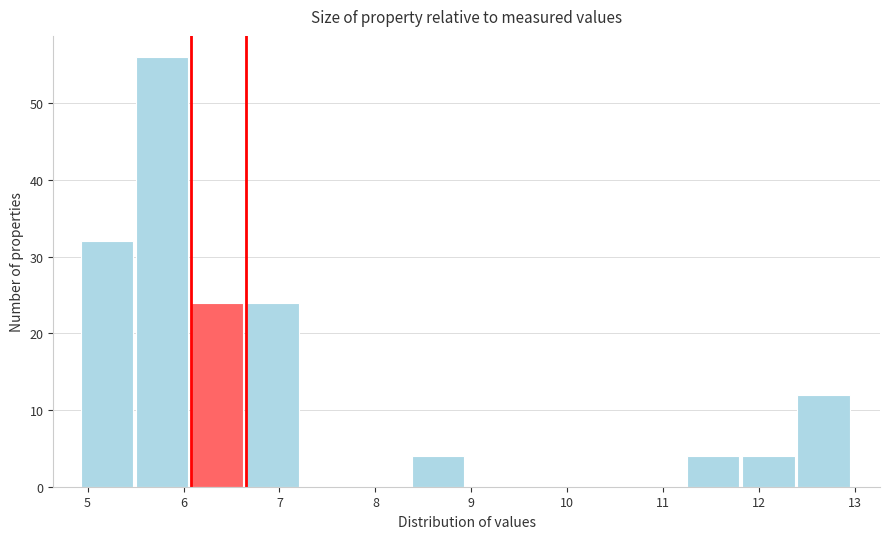

Reading left to right, list every bar in this chart as the range it spans on the x-axis followed by its height. Neither the bar edges nor the heights are printed on the chart, so give them approximately, as read against the axes.

4.9 to 5.5: 32
5.5 to 6.1: 56
6.1 to 6.7: 24
6.7 to 7.2: 24
7.2 to 7.8: 0
7.8 to 8.4: 0
8.4 to 9.0: 4
9.0 to 9.5: 0
9.5 to 10.1: 0
10.1 to 10.7: 0
10.7 to 11.2: 0
11.2 to 11.8: 4
11.8 to 12.4: 4
12.4 to 13.0: 12